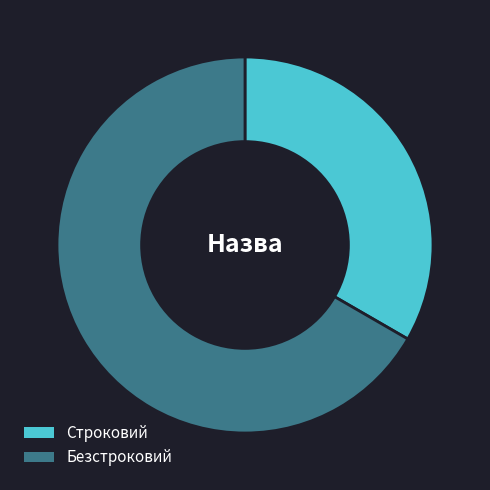

Rank the categories by value from highest to lowest.

Безстроковий, Строковий